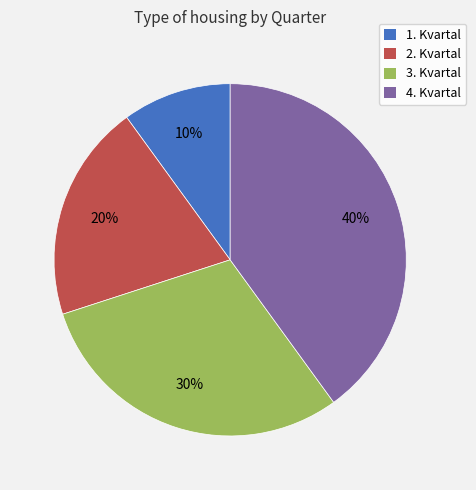

To the nearest percent, what portion does 4. Kvartal represent?

40%